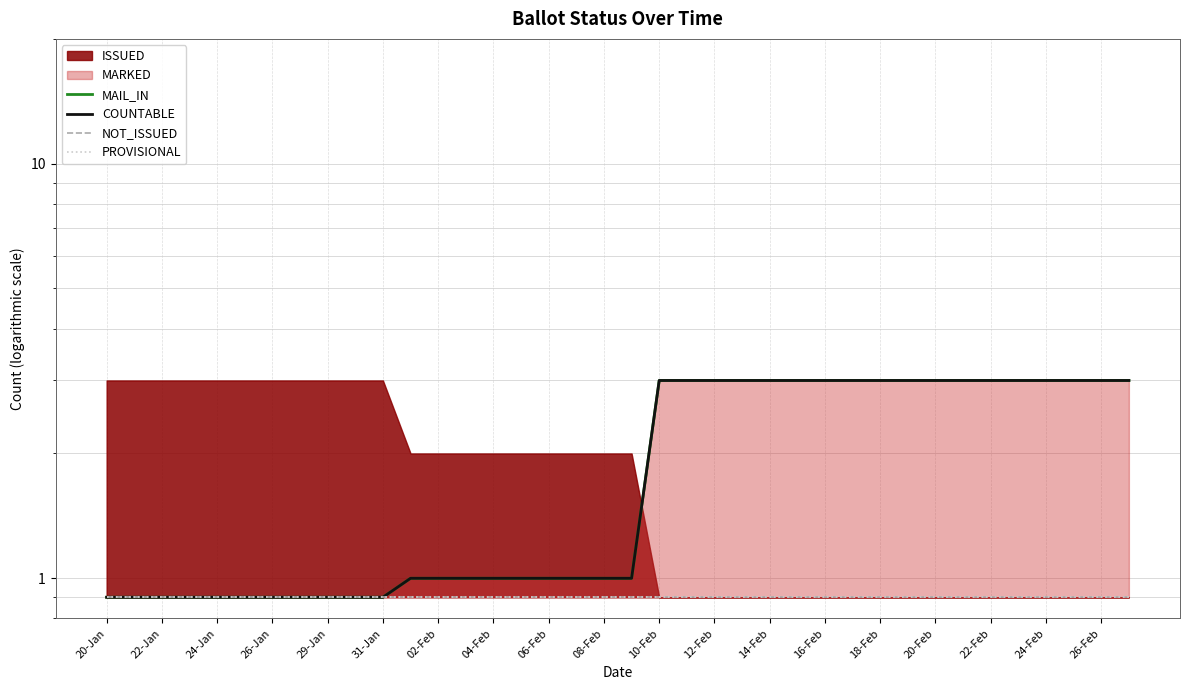

True or false: COUNTABLE has a value of 3.0 at 27.

True